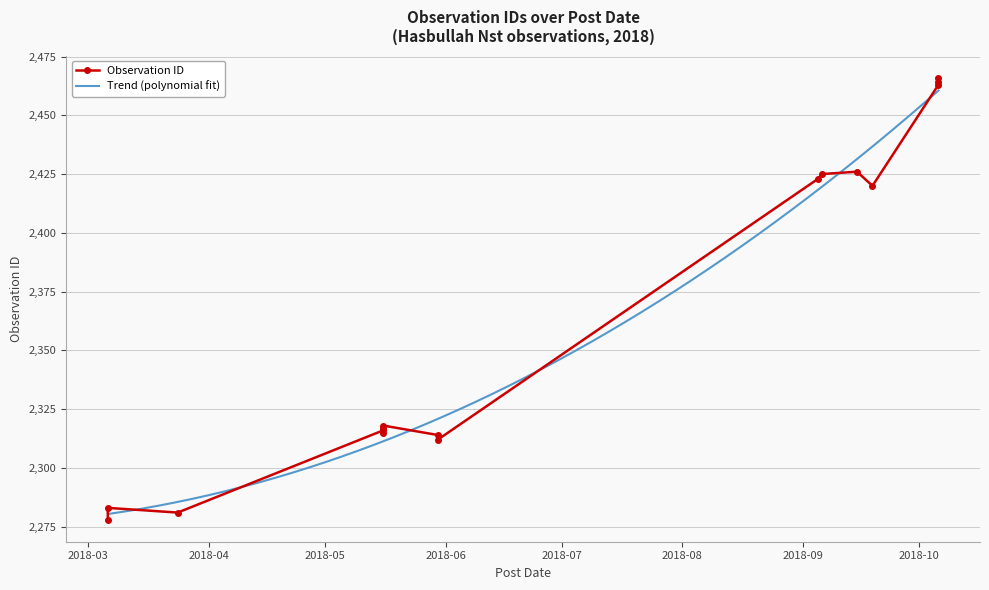

At which label is the value closest to 2372?

2018-09-05